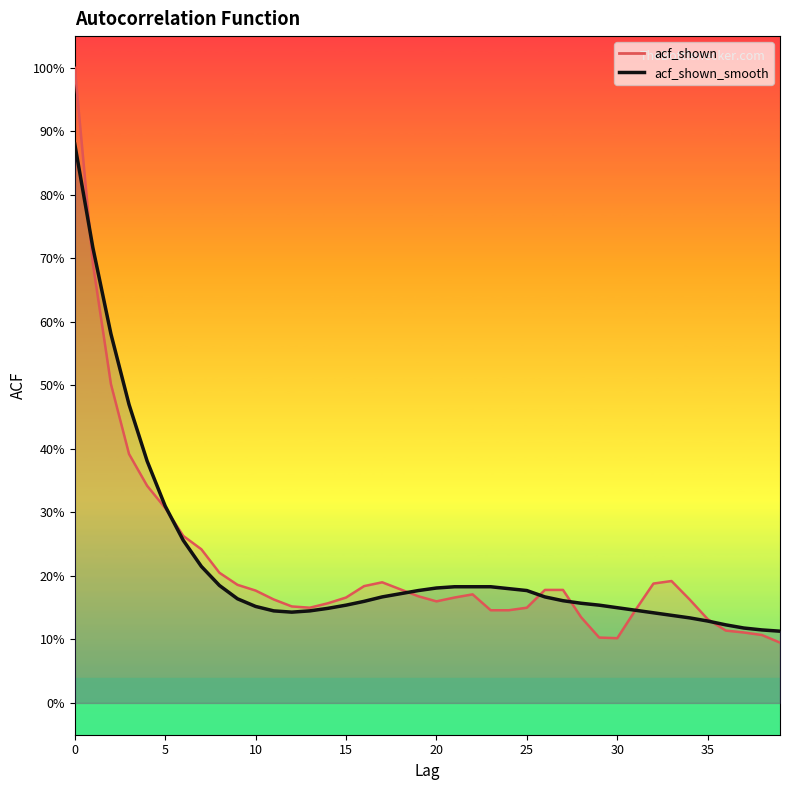

Between which two adjacent categories do acf_shown and acf_shown_smooth first intersect?

0 and 1